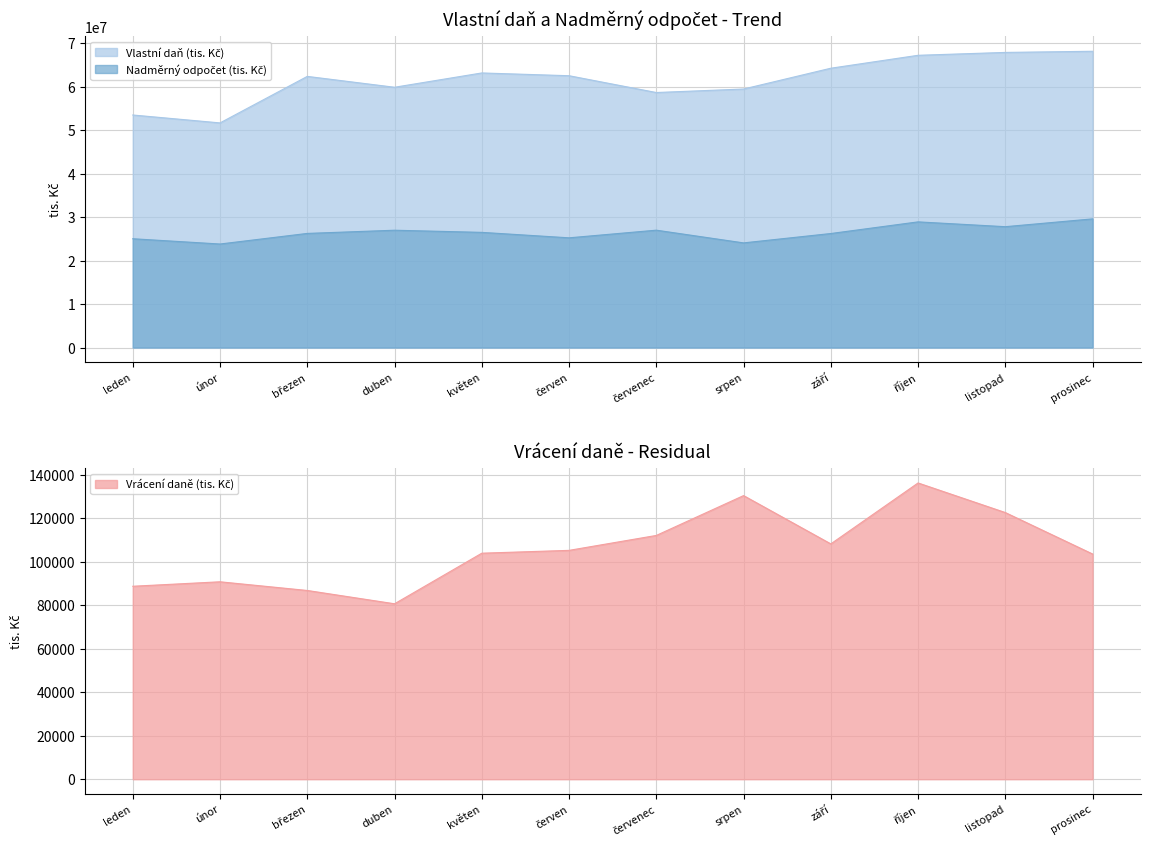

Where does the Vlastní daň (tis. Kč) series first go above 62565233?

květen